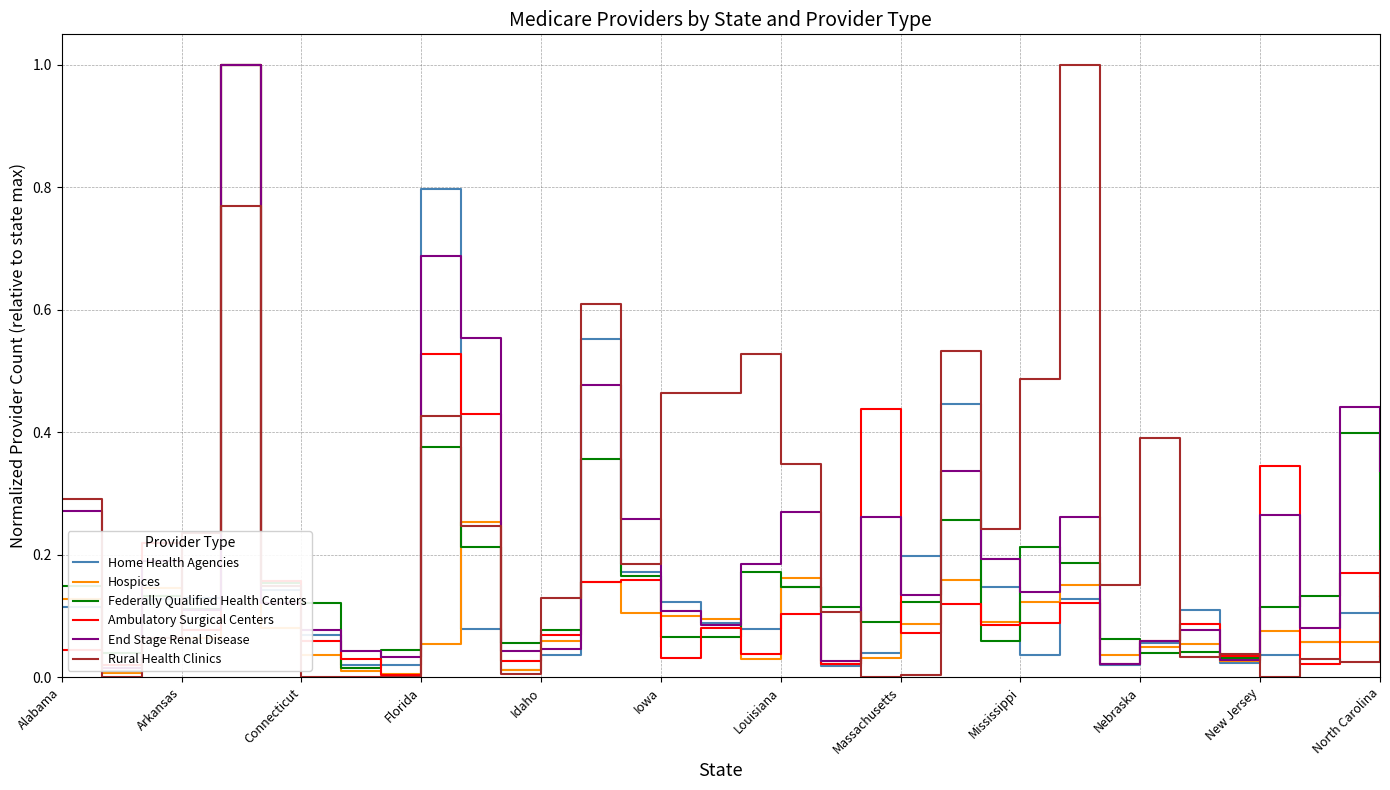

What is the sum of all Federally Qualified Health Centers values?

5.5